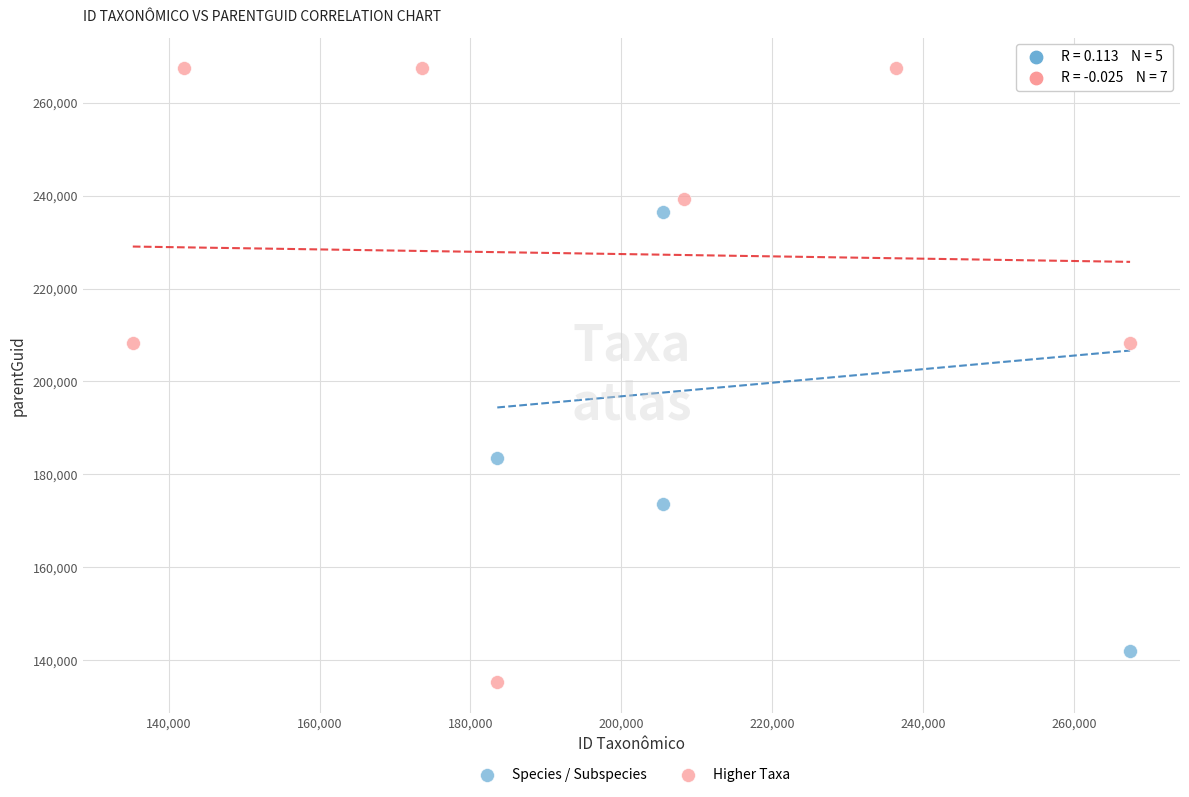

Which series contains the lowest Y value?

Higher Taxa